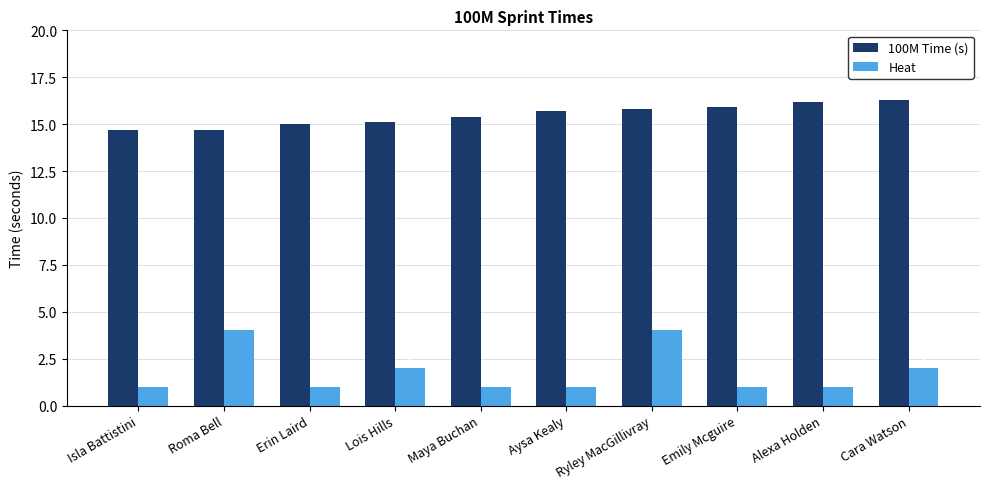

At which category does the chart reach its peak across all series?

Cara Watson